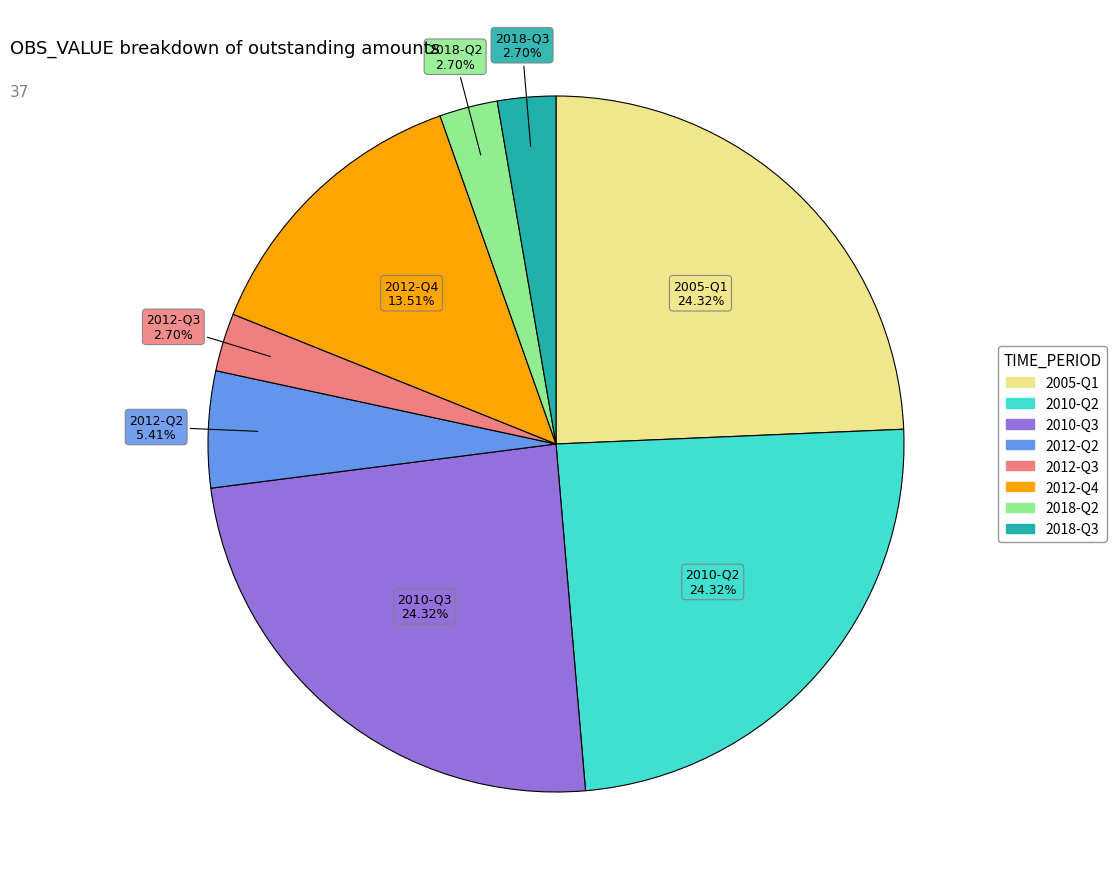

What percentage is the 2010-Q2 slice, to the nearest percent?

24%